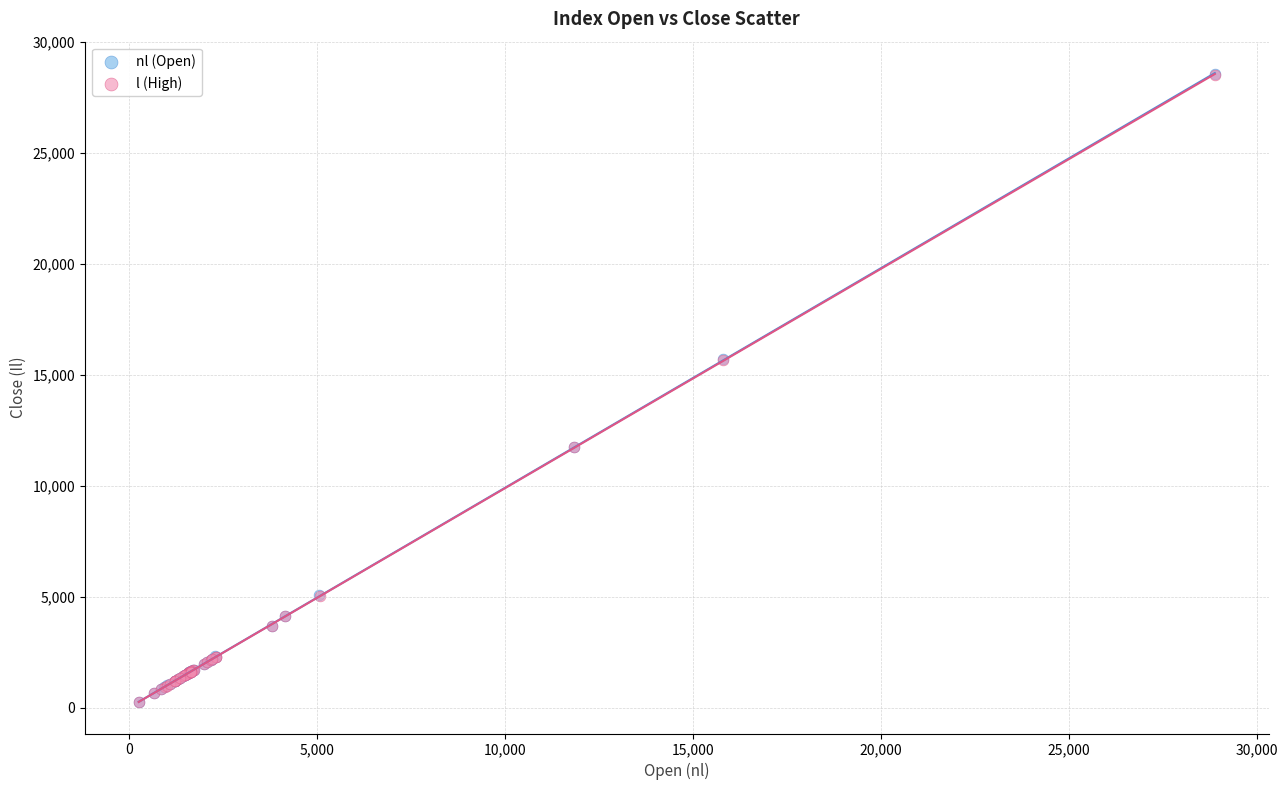

Which series has the widest spread of Y values?

nl (Open)